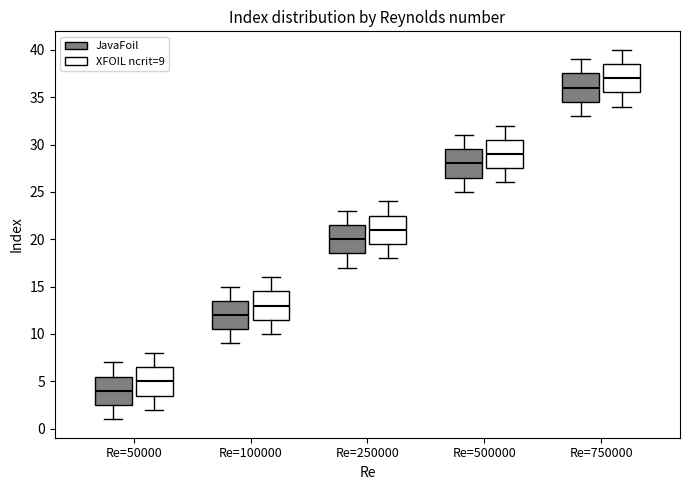

Reading left to right, transcribe this box plot: for each box, give where its median line is, the range the box spans, and where its two whiskers end, as read against the y-axis. The values are not printed on the chart, so give them approximately, as read against the axis.

Re=50000 (JavaFoil): median 4.0, box 2.5 to 5.5, whiskers 1.0 to 7.0
Re=50000 (XFOIL ncrit=9): median 5.0, box 3.5 to 6.5, whiskers 2.0 to 8.0
Re=100000 (JavaFoil): median 12.0, box 10.5 to 13.5, whiskers 9.0 to 15.0
Re=100000 (XFOIL ncrit=9): median 13.0, box 11.5 to 14.5, whiskers 10.0 to 16.0
Re=250000 (JavaFoil): median 20.0, box 18.5 to 21.5, whiskers 17.0 to 23.0
Re=250000 (XFOIL ncrit=9): median 21.0, box 19.5 to 22.5, whiskers 18.0 to 24.0
Re=500000 (JavaFoil): median 28.0, box 26.5 to 29.5, whiskers 25.0 to 31.0
Re=500000 (XFOIL ncrit=9): median 29.0, box 27.5 to 30.5, whiskers 26.0 to 32.0
Re=750000 (JavaFoil): median 36.0, box 34.5 to 37.5, whiskers 33.0 to 39.0
Re=750000 (XFOIL ncrit=9): median 37.0, box 35.5 to 38.5, whiskers 34.0 to 40.0